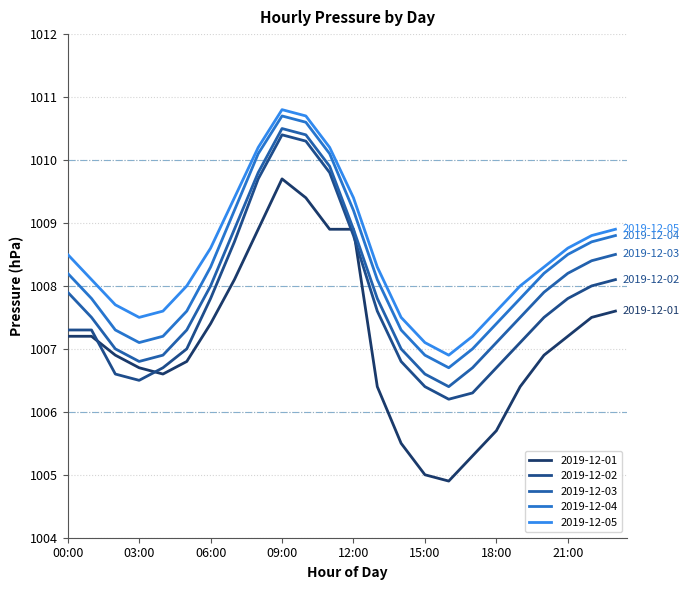

How many lines are shown in the chart?

5